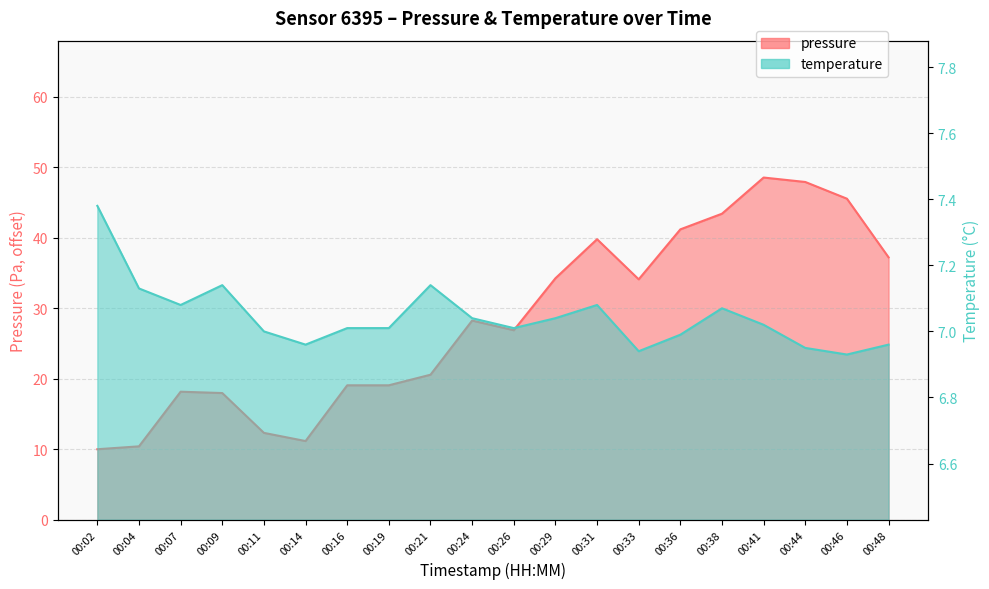

Rank the series by their maximum value, from highest to lowest.

pressure, temperature